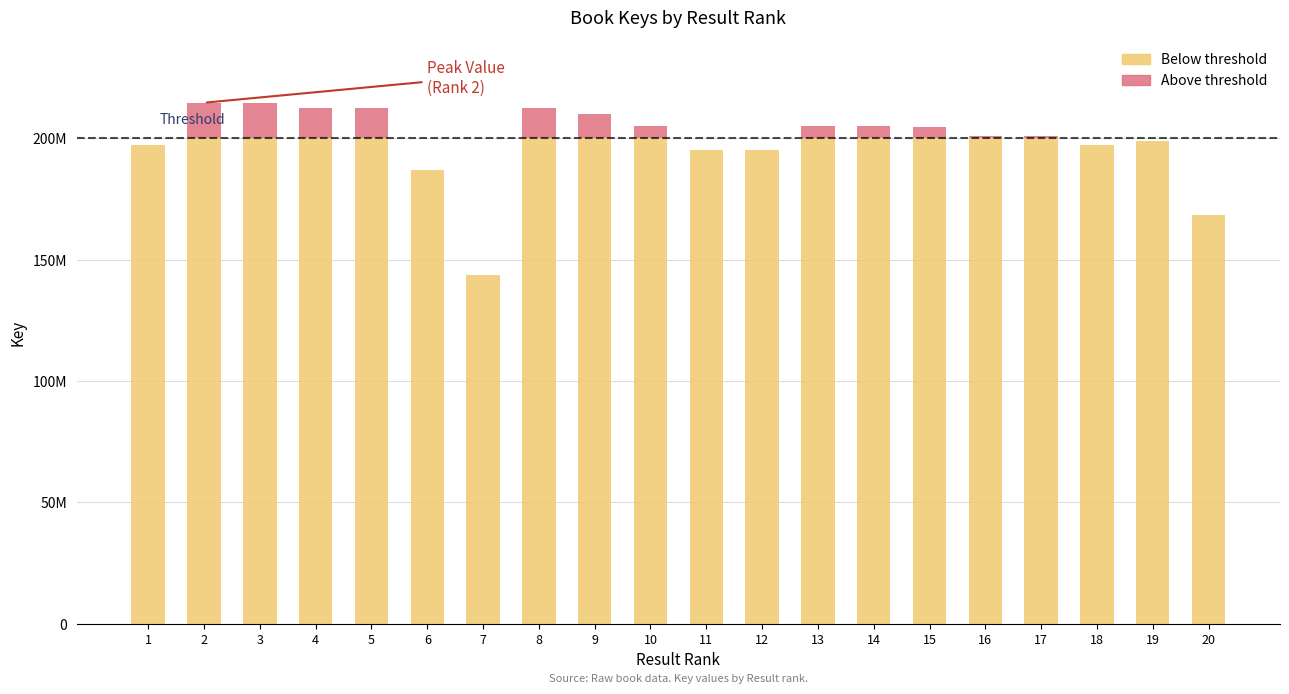

Between 18 and 2, which is larger?

2